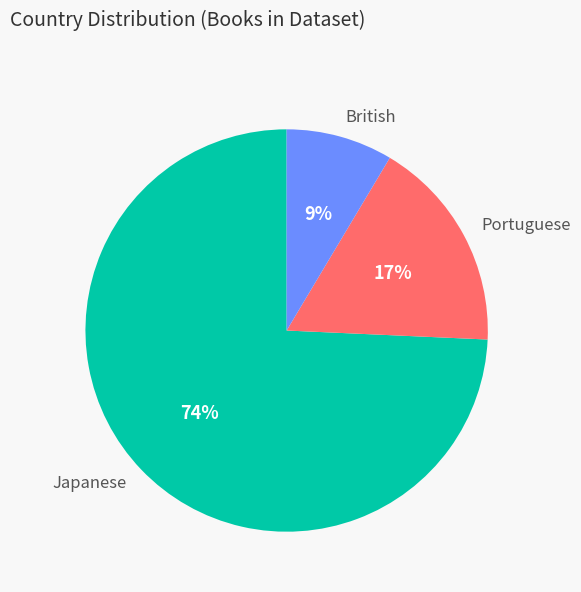

Do Portuguese and British together represent more than half of the pie?

No